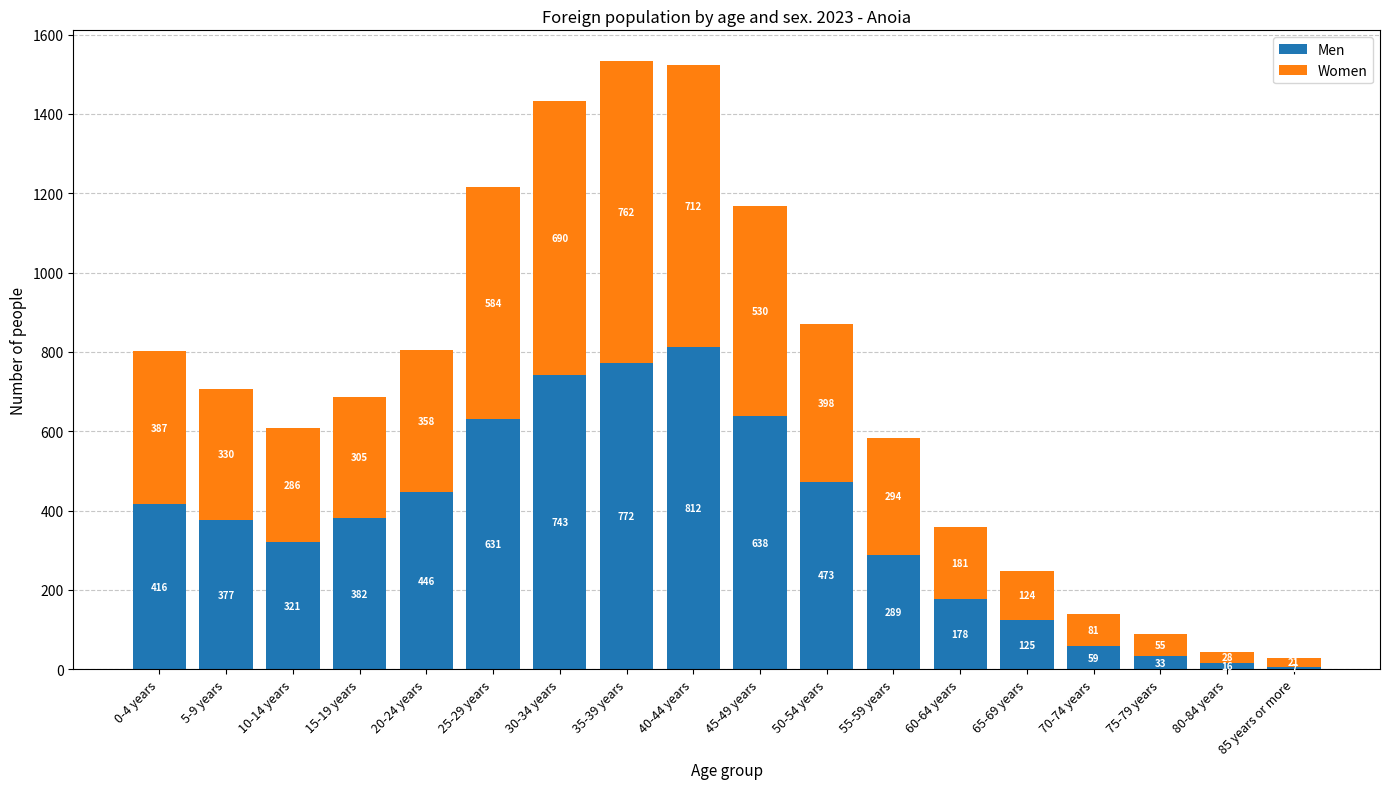

What is the total value across all series at 15-19 years?

687